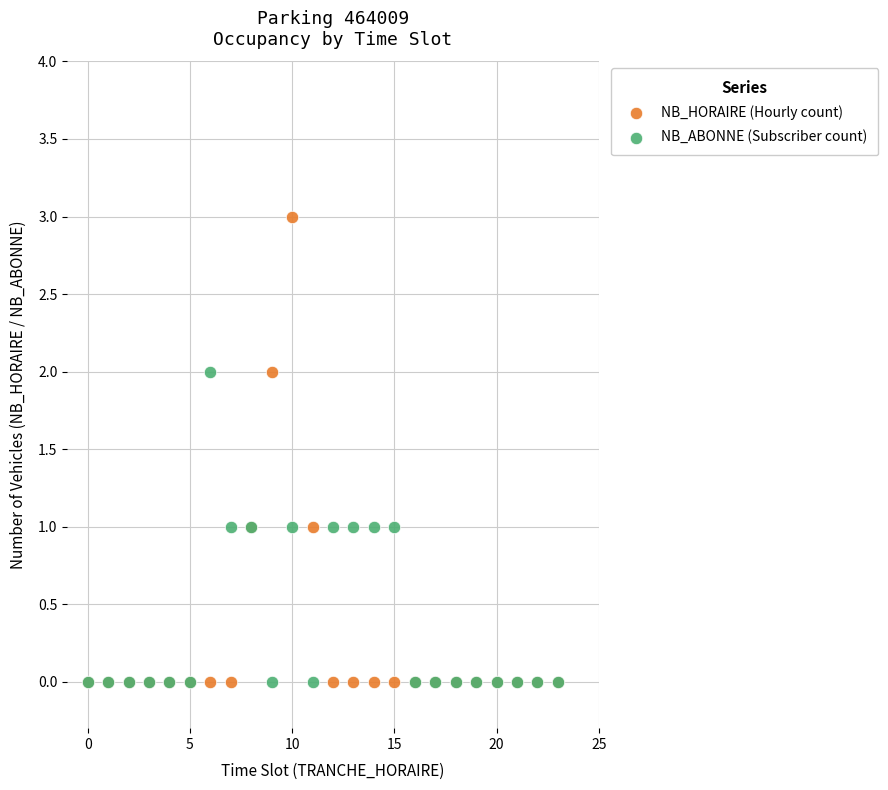

Which series has the widest spread of Y values?

NB_HORAIRE (Hourly count)